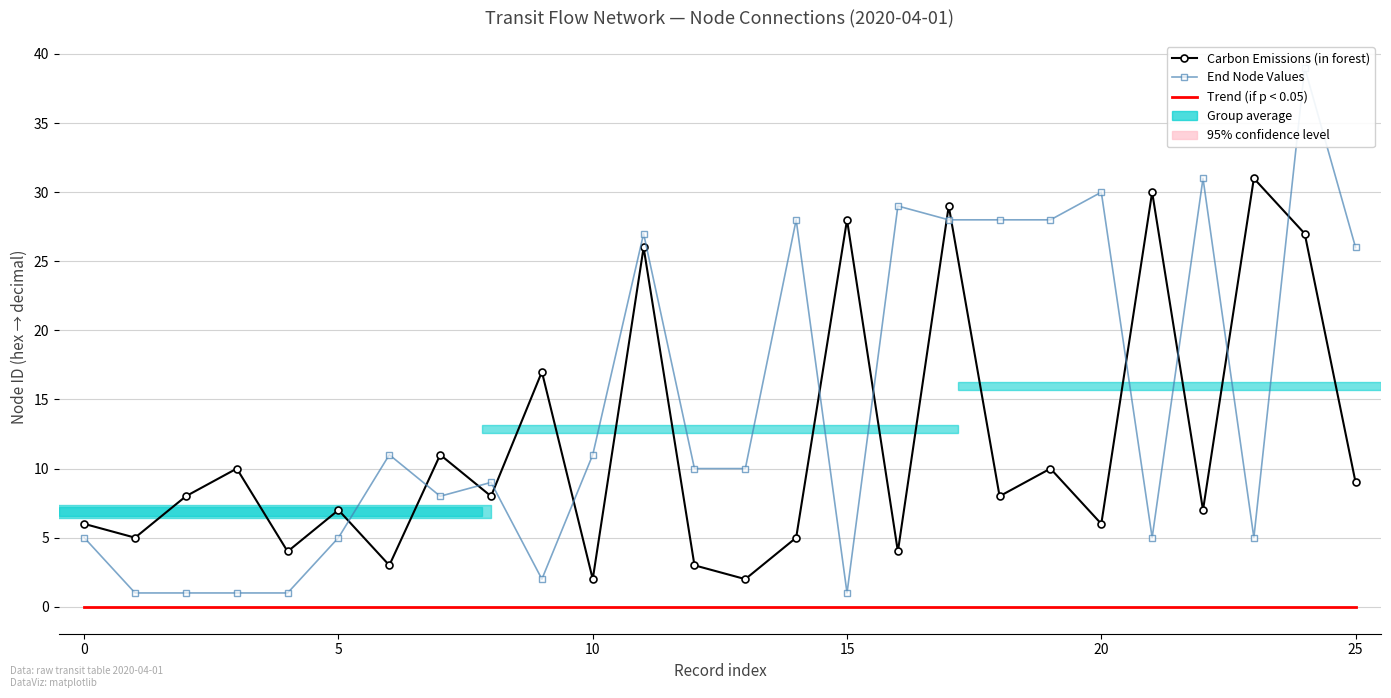

True or false: Trend (if p < 0.05) and End Node Values cross at least once.

False